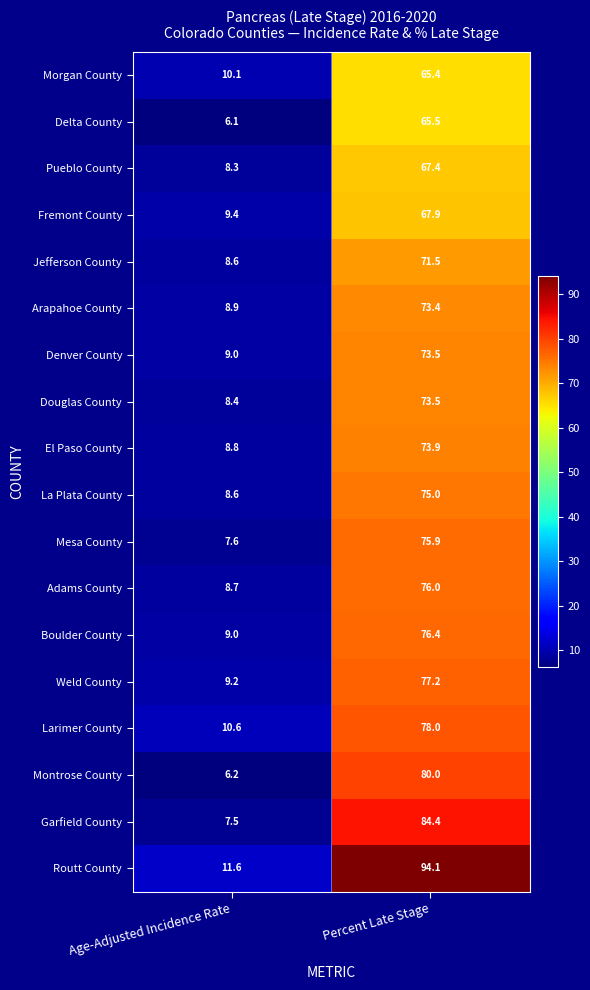

What is the sum of the Arapahoe County values at Percent Late Stage and Age-Adjusted Incidence Rate?

82.3